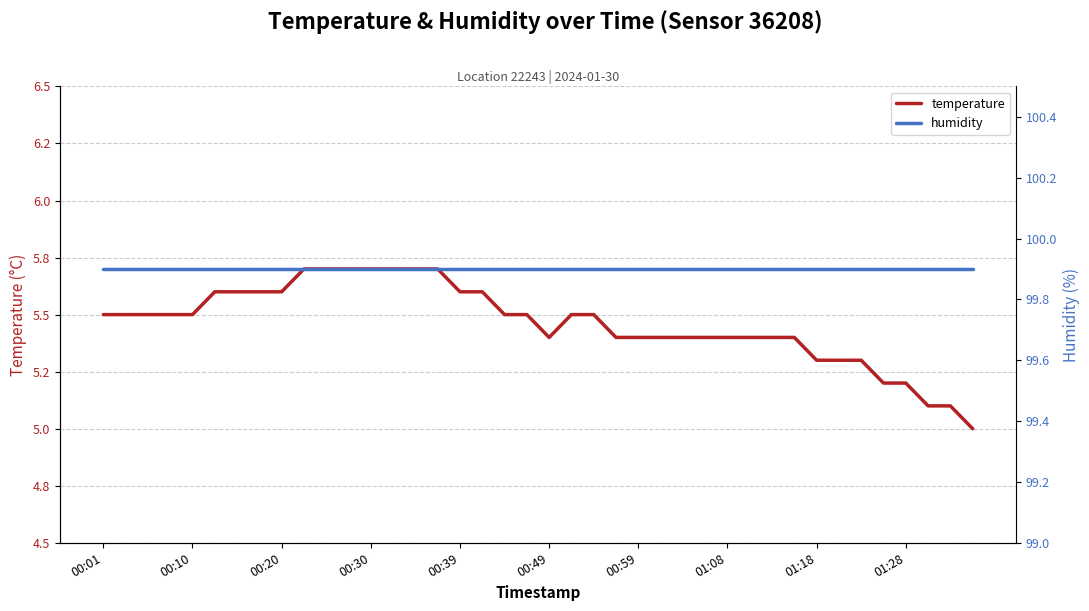

The temperature series shows 5.5 at 18. True or false?

True